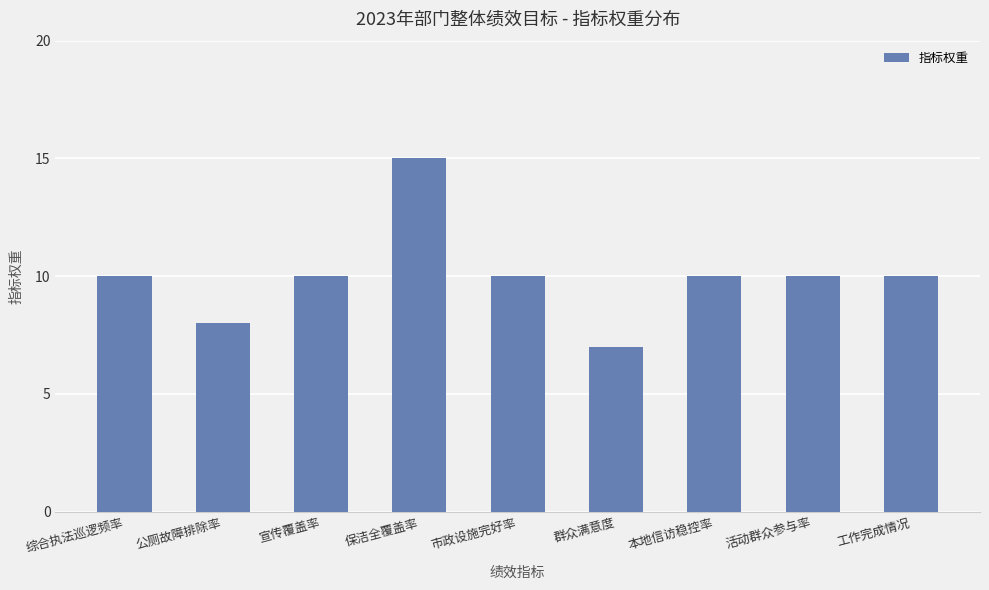

The chart shows a value of 15 at 保洁全覆盖率. True or false?

True